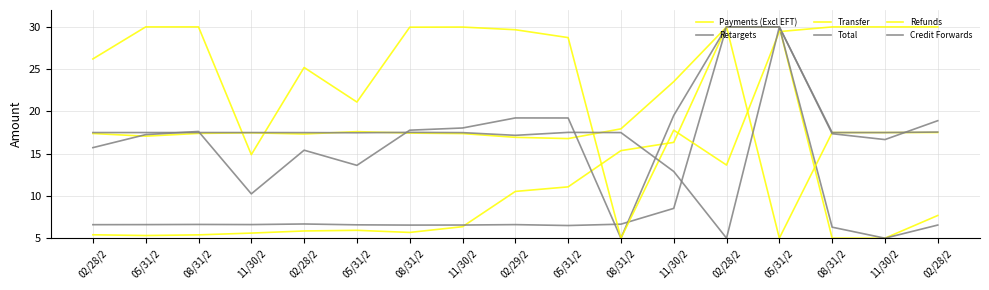

Reading left to right, transcribe all the data shown in this chart.

Payments (Excl EFT): 02/28/2=5.4	05/31/2=5.3	08/31/2=5.4	11/30/2=5.6	02/28/2=5.9	05/31/2=5.9	08/31/2=5.7	11/30/2=6.4	02/29/2=10.5	05/31/2=11.1	08/31/2=15.4	11/30/2=16.3	02/28/2=30.0	05/31/2=30.0	08/31/2=5.0	11/30/2=5.0	02/28/2=7.7
Retargets: 02/28/2=6.6	05/31/2=6.6	08/31/2=6.6	11/30/2=6.6	02/28/2=6.7	05/31/2=6.6	08/31/2=6.6	11/30/2=6.6	02/29/2=6.6	05/31/2=6.5	08/31/2=6.7	11/30/2=8.5	02/28/2=30.0	05/31/2=30.0	08/31/2=6.3	11/30/2=5.0	02/28/2=6.6
Transfer: 02/28/2=17.4	05/31/2=17.1	08/31/2=17.4	11/30/2=17.5	02/28/2=17.3	05/31/2=17.6	08/31/2=17.4	11/30/2=17.4	02/29/2=16.9	05/31/2=16.8	08/31/2=17.9	11/30/2=23.5	02/28/2=30.0	05/31/2=5.0	08/31/2=17.5	11/30/2=17.5	02/28/2=17.5
Total: 02/28/2=15.7	05/31/2=17.3	08/31/2=17.6	11/30/2=10.2	02/28/2=15.4	05/31/2=13.6	08/31/2=17.8	11/30/2=18.0	02/29/2=19.2	05/31/2=19.2	08/31/2=5.0	11/30/2=19.5	02/28/2=30.0	05/31/2=30.0	08/31/2=17.4	11/30/2=16.7	02/28/2=18.9
Refunds: 02/28/2=26.2	05/31/2=30.0	08/31/2=30.0	11/30/2=14.9	02/28/2=25.2	05/31/2=21.1	08/31/2=30.0	11/30/2=30.0	02/29/2=29.7	05/31/2=28.7	08/31/2=5.0	11/30/2=17.8	02/28/2=13.7	05/31/2=29.4	08/31/2=30.0	11/30/2=30.0	02/28/2=30.0
Credit Forwards: 02/28/2=17.5	05/31/2=17.5	08/31/2=17.5	11/30/2=17.5	02/28/2=17.5	05/31/2=17.5	08/31/2=17.5	11/30/2=17.5	02/29/2=17.2	05/31/2=17.5	08/31/2=17.5	11/30/2=12.9	02/28/2=5.0	05/31/2=30.0	08/31/2=17.5	11/30/2=17.5	02/28/2=17.6